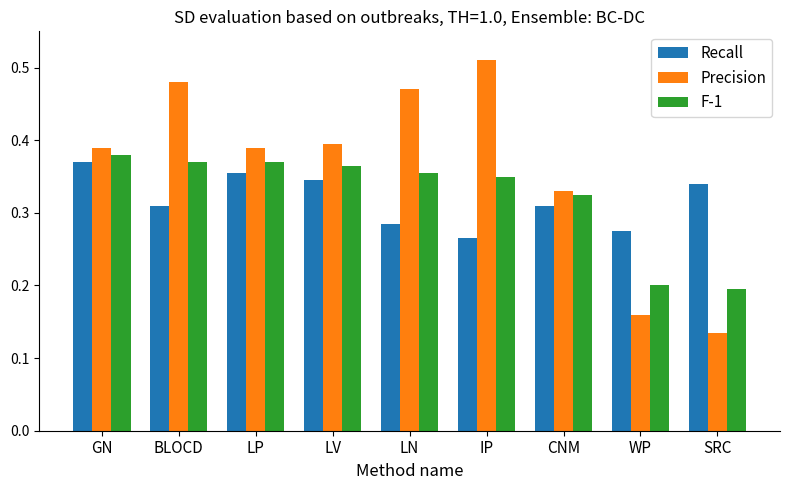

At which label does Precision reach its minimum?

SRC